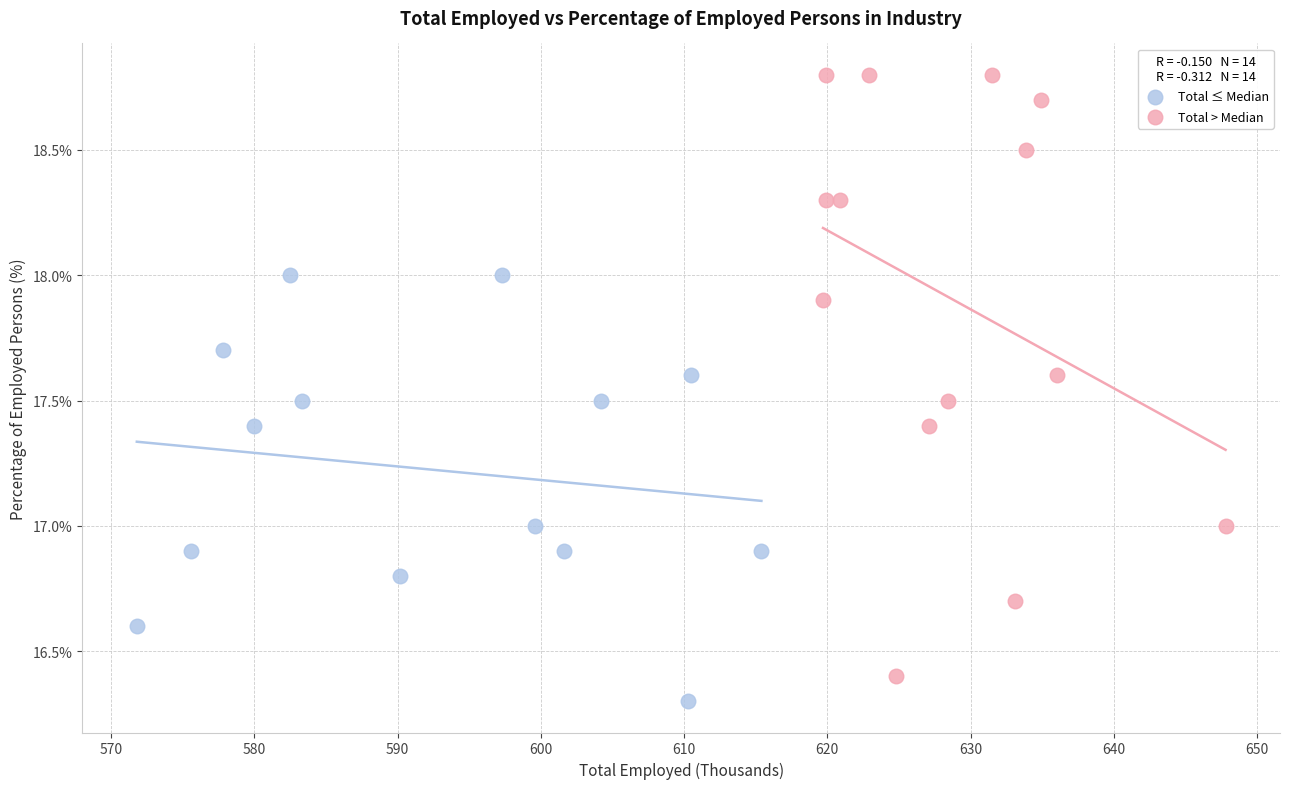

Which series has the largest Y range (max minus min)?

Total > Median